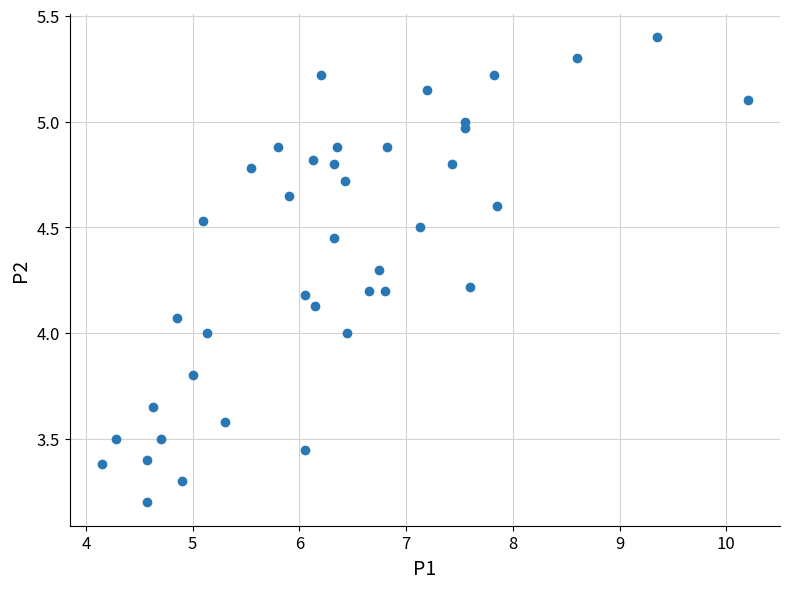

What is the range of Y values (max minus min)?

2.2